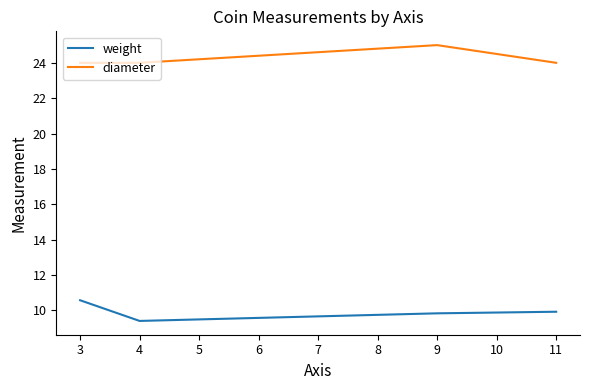

What are all the series names shown in the legend?

weight, diameter